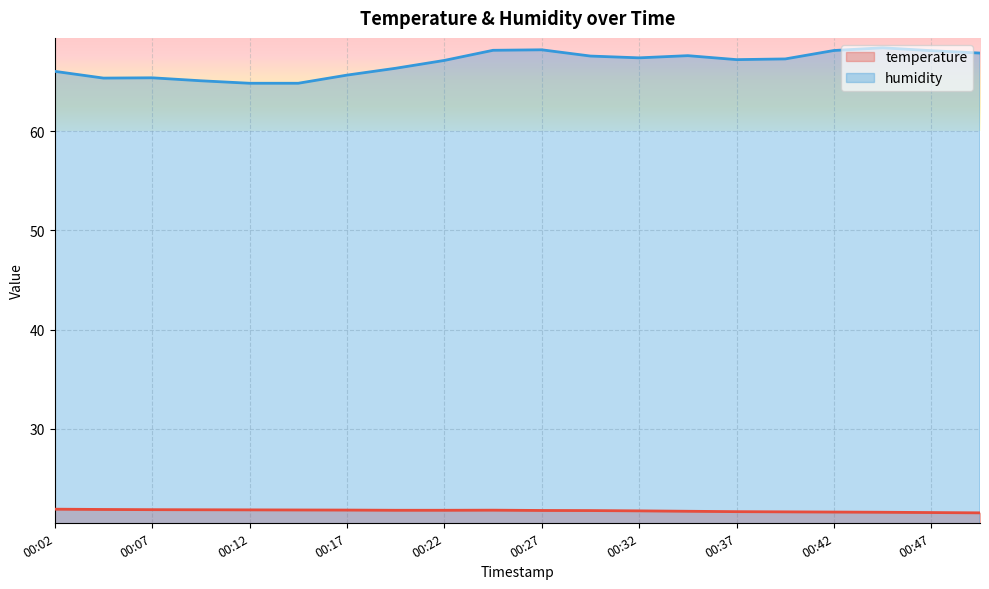

True or false: temperature and humidity intersect in this chart.

False